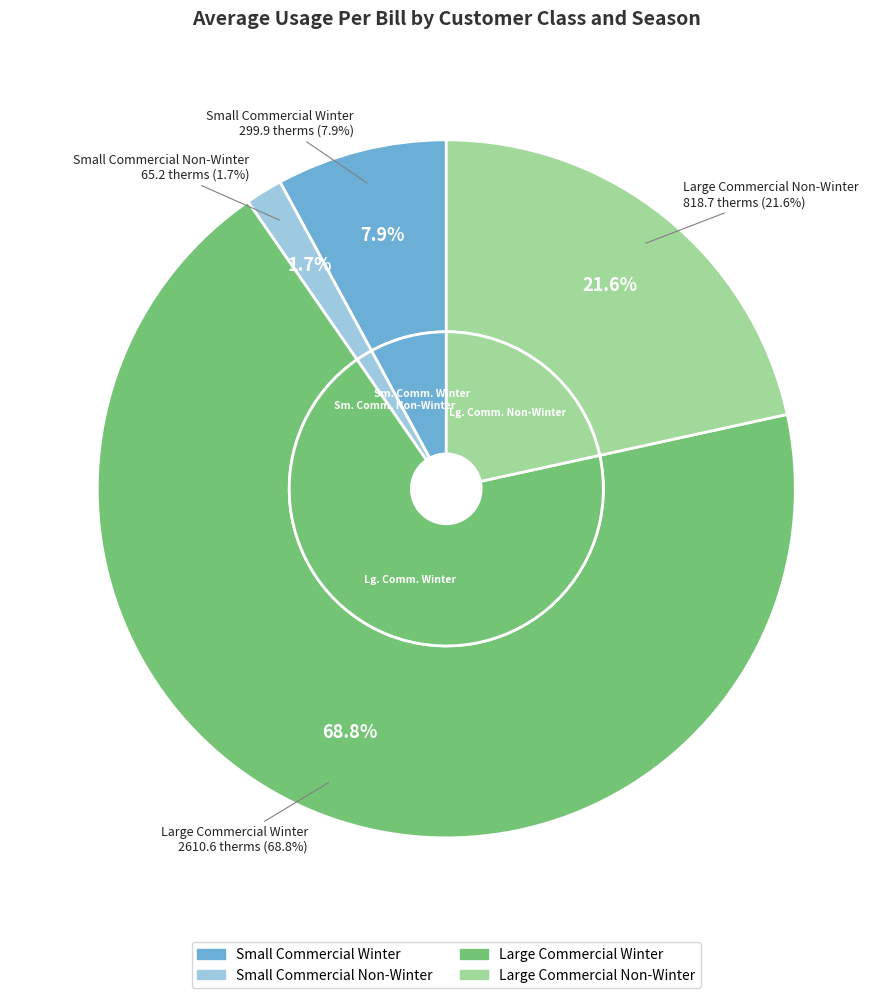

To the nearest percent, what is the difference between the Large Commercial Winter and Large Commercial Non-Winter slice percentages?

47%